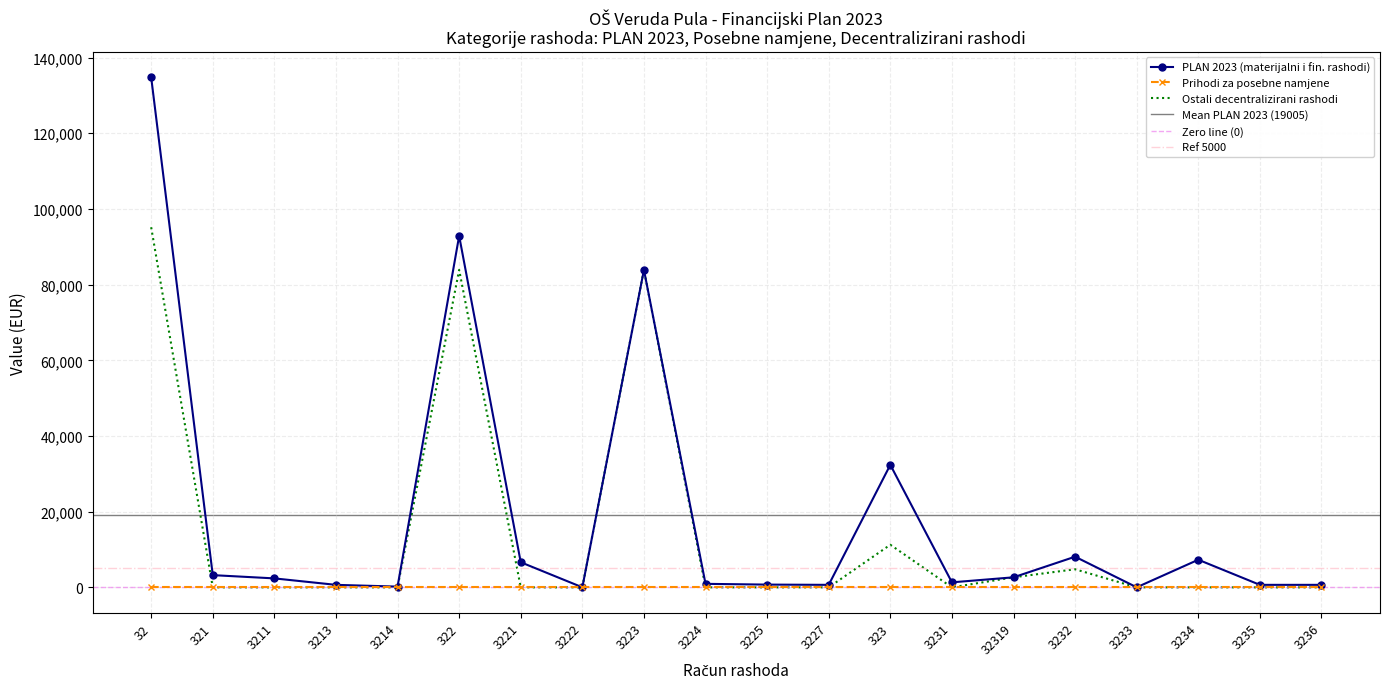

Which label corresponds to the smallest value in the chart?

321